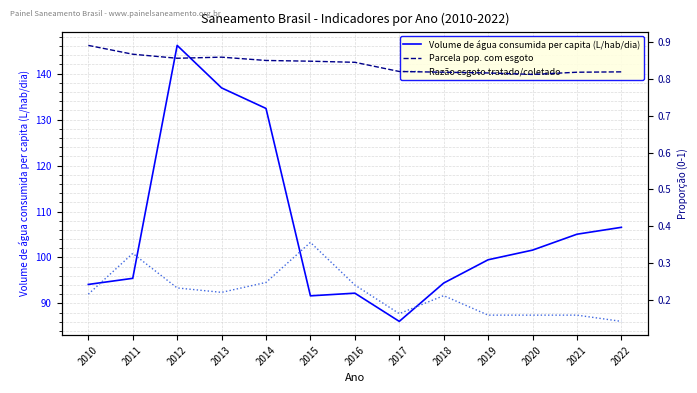

What are all the series names shown in the legend?

Volume de água consumida per capita (L/hab/dia), Parcela pop. com esgoto, Razão esgoto tratado/coletado